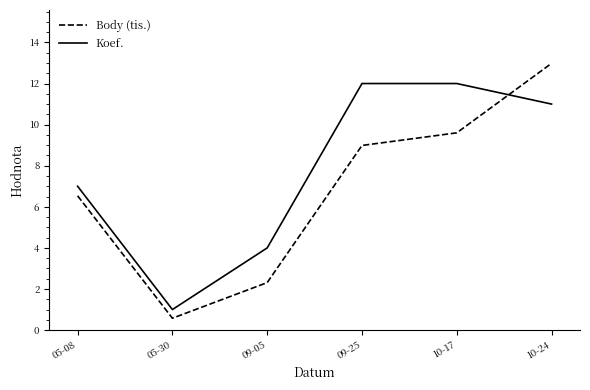

Between 05-08 and 05-30, which series saw the biggest shift?

Koef.